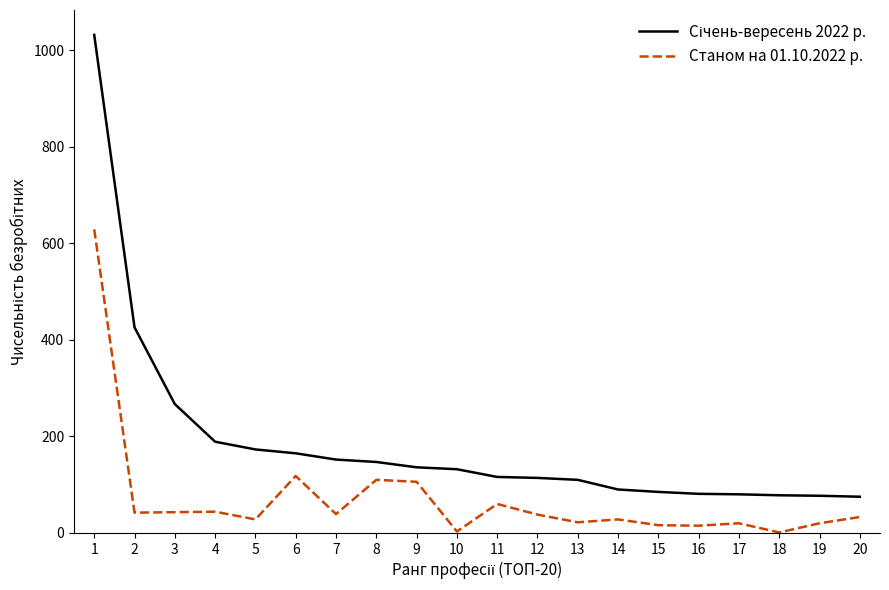

How many distinct data groups are displayed?

2